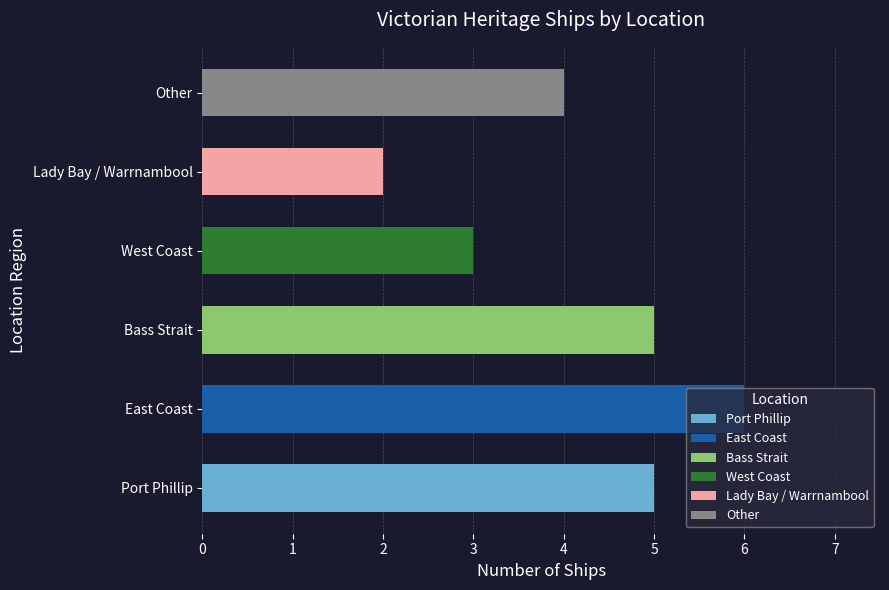

What is the sum of all values?

25